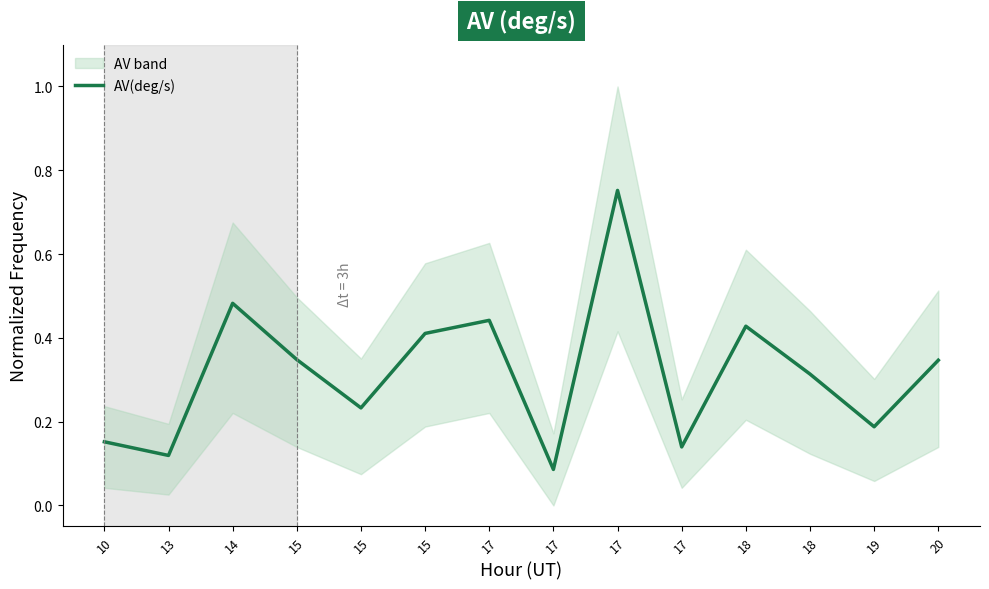

Does the chart display data point markers on the line(s)?

No